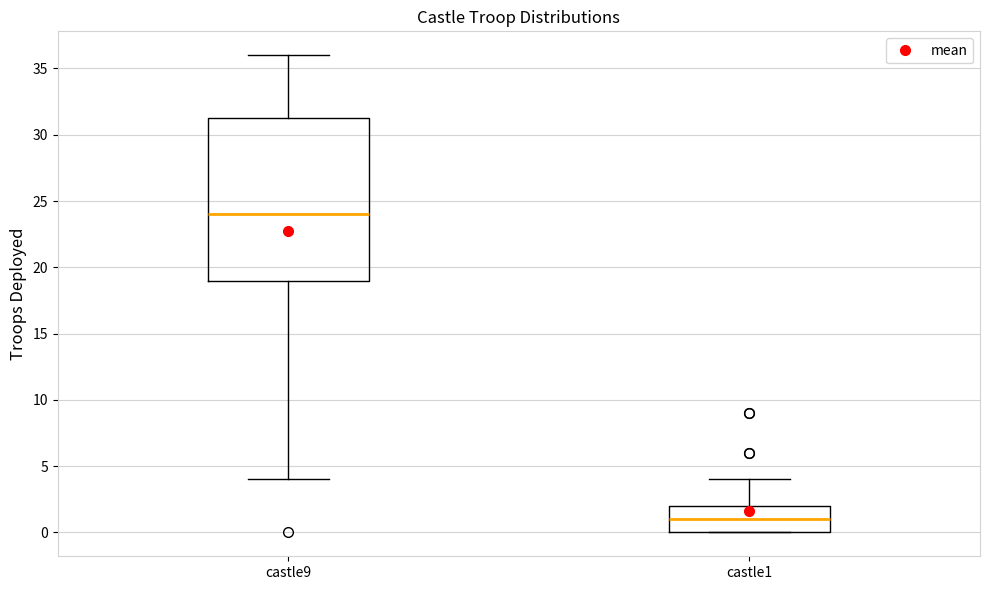

Reading left to right, transcribe this box plot: for each box, give where its median line is, the range the box spans, and where its two whiskers end, as read against the y-axis. The values are not printed on the chart, so give them approximately, as read against the axis.

castle9: median 24.0, box 19.0 to 31.5, whiskers 4.0 to 36.0
castle1: median 1.0, box 0.0 to 2.0, whiskers 0.0 to 4.0